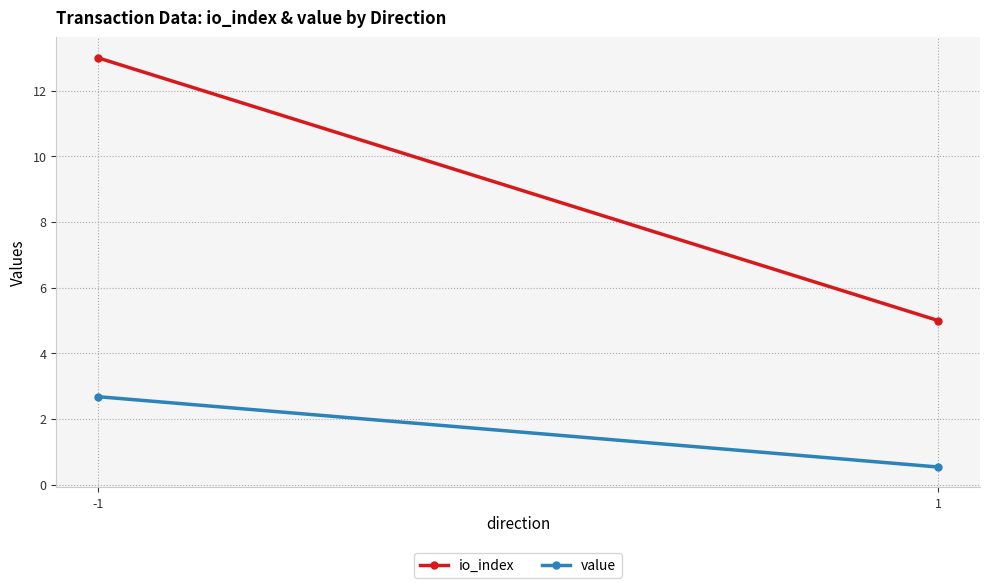

What is the total value across all series at 1?

5.5